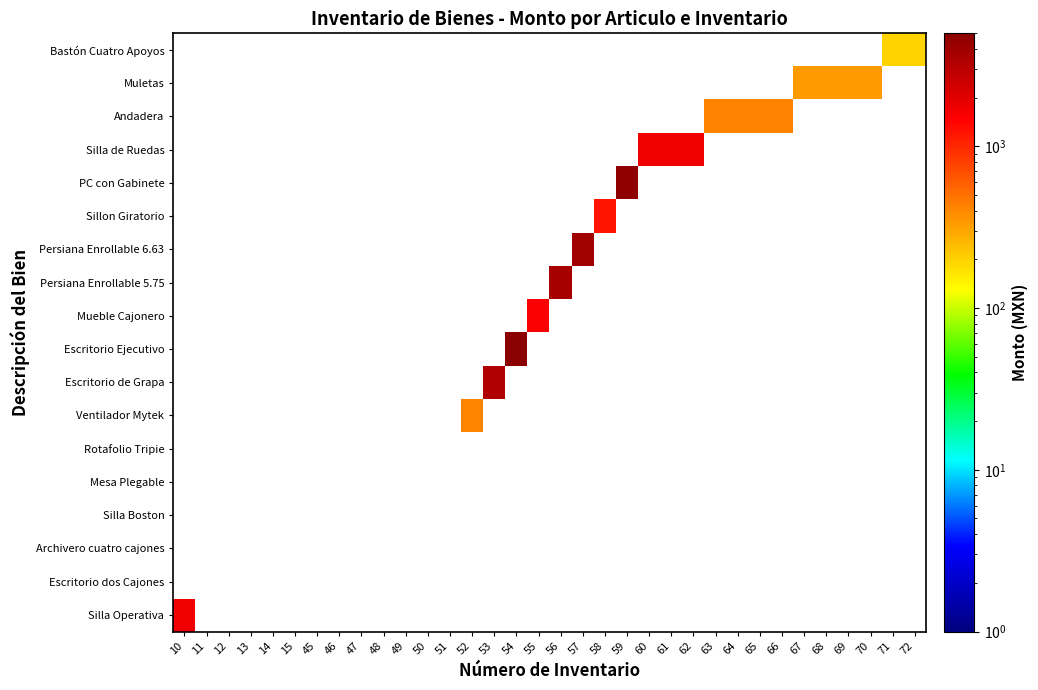

Reading left to right, what are all the values shown in this chart?

Bastón Cuatro Apoyos: 10=-1.0	11=-1.0	12=-1.0	13=-1.0	14=-1.0	15=-1.0	45=-1.0	46=-1.0	47=-1.0	48=-1.0	49=-1.0	50=-1.0	51=-1.0	52=-1.0	53=-1.0	54=-1.0	55=-1.0	56=-1.0	57=-1.0	58=-1.0	59=-1.0	60=-1.0	61=-1.0	62=-1.0	63=-1.0	64=-1.0	65=-1.0	66=-1.0	67=-1.0	68=-1.0	69=-1.0	70=-1.0	71=198.3	72=198.3
Muletas: 10=-1.0	11=-1.0	12=-1.0	13=-1.0	14=-1.0	15=-1.0	45=-1.0	46=-1.0	47=-1.0	48=-1.0	49=-1.0	50=-1.0	51=-1.0	52=-1.0	53=-1.0	54=-1.0	55=-1.0	56=-1.0	57=-1.0	58=-1.0	59=-1.0	60=-1.0	61=-1.0	62=-1.0	63=-1.0	64=-1.0	65=-1.0	66=-1.0	67=336.2	68=336.2	69=336.2	70=336.2	71=-1.0	72=-1.0
Andadera: 10=-1.0	11=-1.0	12=-1.0	13=-1.0	14=-1.0	15=-1.0	45=-1.0	46=-1.0	47=-1.0	48=-1.0	49=-1.0	50=-1.0	51=-1.0	52=-1.0	53=-1.0	54=-1.0	55=-1.0	56=-1.0	57=-1.0	58=-1.0	59=-1.0	60=-1.0	61=-1.0	62=-1.0	63=422.4	64=422.4	65=422.4	66=422.4	67=-1.0	68=-1.0	69=-1.0	70=-1.0	71=-1.0	72=-1.0
Silla de Ruedas: 10=-1.0	11=-1.0	12=-1.0	13=-1.0	14=-1.0	15=-1.0	45=-1.0	46=-1.0	47=-1.0	48=-1.0	49=-1.0	50=-1.0	51=-1.0	52=-1.0	53=-1.0	54=-1.0	55=-1.0	56=-1.0	57=-1.0	58=-1.0	59=-1.0	60=1724.1	61=1724.1	62=1724.1	63=-1.0	64=-1.0	65=-1.0	66=-1.0	67=-1.0	68=-1.0	69=-1.0	70=-1.0	71=-1.0	72=-1.0
PC con Gabinete: 10=-1.0	11=-1.0	12=-1.0	13=-1.0	14=-1.0	15=-1.0	45=-1.0	46=-1.0	47=-1.0	48=-1.0	49=-1.0	50=-1.0	51=-1.0	52=-1.0	53=-1.0	54=-1.0	55=-1.0	56=-1.0	57=-1.0	58=-1.0	59=4700.0	60=-1.0	61=-1.0	62=-1.0	63=-1.0	64=-1.0	65=-1.0	66=-1.0	67=-1.0	68=-1.0	69=-1.0	70=-1.0	71=-1.0	72=-1.0
Sillon Giratorio: 10=-1.0	11=-1.0	12=-1.0	13=-1.0	14=-1.0	15=-1.0	45=-1.0	46=-1.0	47=-1.0	48=-1.0	49=-1.0	50=-1.0	51=-1.0	52=-1.0	53=-1.0	54=-1.0	55=-1.0	56=-1.0	57=-1.0	58=1199.0	59=-1.0	60=-1.0	61=-1.0	62=-1.0	63=-1.0	64=-1.0	65=-1.0	66=-1.0	67=-1.0	68=-1.0	69=-1.0	70=-1.0	71=-1.0	72=-1.0
Persiana Enrollable 6.63: 10=-1.0	11=-1.0	12=-1.0	13=-1.0	14=-1.0	15=-1.0	45=-1.0	46=-1.0	47=-1.0	48=-1.0	49=-1.0	50=-1.0	51=-1.0	52=-1.0	53=-1.0	54=-1.0	55=-1.0	56=-1.0	57=3905.0	58=-1.0	59=-1.0	60=-1.0	61=-1.0	62=-1.0	63=-1.0	64=-1.0	65=-1.0	66=-1.0	67=-1.0	68=-1.0	69=-1.0	70=-1.0	71=-1.0	72=-1.0
Persiana Enrollable 5.75: 10=-1.0	11=-1.0	12=-1.0	13=-1.0	14=-1.0	15=-1.0	45=-1.0	46=-1.0	47=-1.0	48=-1.0	49=-1.0	50=-1.0	51=-1.0	52=-1.0	53=-1.0	54=-1.0	55=-1.0	56=3766.3	57=-1.0	58=-1.0	59=-1.0	60=-1.0	61=-1.0	62=-1.0	63=-1.0	64=-1.0	65=-1.0	66=-1.0	67=-1.0	68=-1.0	69=-1.0	70=-1.0	71=-1.0	72=-1.0
Mueble Cajonero: 10=-1.0	11=-1.0	12=-1.0	13=-1.0	14=-1.0	15=-1.0	45=-1.0	46=-1.0	47=-1.0	48=-1.0	49=-1.0	50=-1.0	51=-1.0	52=-1.0	53=-1.0	54=-1.0	55=1517.6	56=-1.0	57=-1.0	58=-1.0	59=-1.0	60=-1.0	61=-1.0	62=-1.0	63=-1.0	64=-1.0	65=-1.0	66=-1.0	67=-1.0	68=-1.0	69=-1.0	70=-1.0	71=-1.0	72=-1.0
Escritorio Ejecutivo: 10=-1.0	11=-1.0	12=-1.0	13=-1.0	14=-1.0	15=-1.0	45=-1.0	46=-1.0	47=-1.0	48=-1.0	49=-1.0	50=-1.0	51=-1.0	52=-1.0	53=-1.0	54=5000.0	55=-1.0	56=-1.0	57=-1.0	58=-1.0	59=-1.0	60=-1.0	61=-1.0	62=-1.0	63=-1.0	64=-1.0	65=-1.0	66=-1.0	67=-1.0	68=-1.0	69=-1.0	70=-1.0	71=-1.0	72=-1.0
Escritorio de Grapa: 10=-1.0	11=-1.0	12=-1.0	13=-1.0	14=-1.0	15=-1.0	45=-1.0	46=-1.0	47=-1.0	48=-1.0	49=-1.0	50=-1.0	51=-1.0	52=-1.0	53=3350.0	54=-1.0	55=-1.0	56=-1.0	57=-1.0	58=-1.0	59=-1.0	60=-1.0	61=-1.0	62=-1.0	63=-1.0	64=-1.0	65=-1.0	66=-1.0	67=-1.0	68=-1.0	69=-1.0	70=-1.0	71=-1.0	72=-1.0
Ventilador Mytek: 10=-1.0	11=-1.0	12=-1.0	13=-1.0	14=-1.0	15=-1.0	45=-1.0	46=-1.0	47=-1.0	48=-1.0	49=-1.0	50=-1.0	51=-1.0	52=415.0	53=-1.0	54=-1.0	55=-1.0	56=-1.0	57=-1.0	58=-1.0	59=-1.0	60=-1.0	61=-1.0	62=-1.0	63=-1.0	64=-1.0	65=-1.0	66=-1.0	67=-1.0	68=-1.0	69=-1.0	70=-1.0	71=-1.0	72=-1.0
Rotafolio Tripie: 10=-1.0	11=-1.0	12=-1.0	13=-1.0	14=-1.0	15=-1.0	45=-1.0	46=-1.0	47=-1.0	48=-1.0	49=-1.0	50=-1.0	51=0.0	52=-1.0	53=-1.0	54=-1.0	55=-1.0	56=-1.0	57=-1.0	58=-1.0	59=-1.0	60=-1.0	61=-1.0	62=-1.0	63=-1.0	64=-1.0	65=-1.0	66=-1.0	67=-1.0	68=-1.0	69=-1.0	70=-1.0	71=-1.0	72=-1.0
Mesa Plegable: 10=-1.0	11=-1.0	12=-1.0	13=-1.0	14=-1.0	15=-1.0	45=-1.0	46=-1.0	47=-1.0	48=-1.0	49=-1.0	50=0.0	51=-1.0	52=-1.0	53=-1.0	54=-1.0	55=-1.0	56=-1.0	57=-1.0	58=-1.0	59=-1.0	60=-1.0	61=-1.0	62=-1.0	63=-1.0	64=-1.0	65=-1.0	66=-1.0	67=-1.0	68=-1.0	69=-1.0	70=-1.0	71=-1.0	72=-1.0
Silla Boston: 10=-1.0	11=-1.0	12=-1.0	13=-1.0	14=-1.0	15=-1.0	45=0.0	46=0.0	47=0.0	48=0.0	49=0.0	50=-1.0	51=-1.0	52=-1.0	53=-1.0	54=-1.0	55=-1.0	56=-1.0	57=-1.0	58=-1.0	59=-1.0	60=-1.0	61=-1.0	62=-1.0	63=-1.0	64=-1.0	65=-1.0	66=-1.0	67=-1.0	68=-1.0	69=-1.0	70=-1.0	71=-1.0	72=-1.0
Archivero cuatro cajones: 10=-1.0	11=-1.0	12=-1.0	13=-1.0	14=-1.0	15=0.0	45=-1.0	46=-1.0	47=-1.0	48=-1.0	49=-1.0	50=-1.0	51=-1.0	52=-1.0	53=-1.0	54=-1.0	55=-1.0	56=-1.0	57=-1.0	58=-1.0	59=-1.0	60=-1.0	61=-1.0	62=-1.0	63=-1.0	64=-1.0	65=-1.0	66=-1.0	67=-1.0	68=-1.0	69=-1.0	70=-1.0	71=-1.0	72=-1.0
Escritorio dos Cajones: 10=-1.0	11=0.0	12=0.0	13=0.0	14=0.0	15=-1.0	45=-1.0	46=-1.0	47=-1.0	48=-1.0	49=-1.0	50=-1.0	51=-1.0	52=-1.0	53=-1.0	54=-1.0	55=-1.0	56=-1.0	57=-1.0	58=-1.0	59=-1.0	60=-1.0	61=-1.0	62=-1.0	63=-1.0	64=-1.0	65=-1.0	66=-1.0	67=-1.0	68=-1.0	69=-1.0	70=-1.0	71=-1.0	72=-1.0
Silla Operativa: 10=1720.0	11=-1.0	12=-1.0	13=-1.0	14=-1.0	15=-1.0	45=-1.0	46=-1.0	47=-1.0	48=-1.0	49=-1.0	50=-1.0	51=-1.0	52=-1.0	53=-1.0	54=-1.0	55=-1.0	56=-1.0	57=-1.0	58=-1.0	59=-1.0	60=-1.0	61=-1.0	62=-1.0	63=-1.0	64=-1.0	65=-1.0	66=-1.0	67=-1.0	68=-1.0	69=-1.0	70=-1.0	71=-1.0	72=-1.0